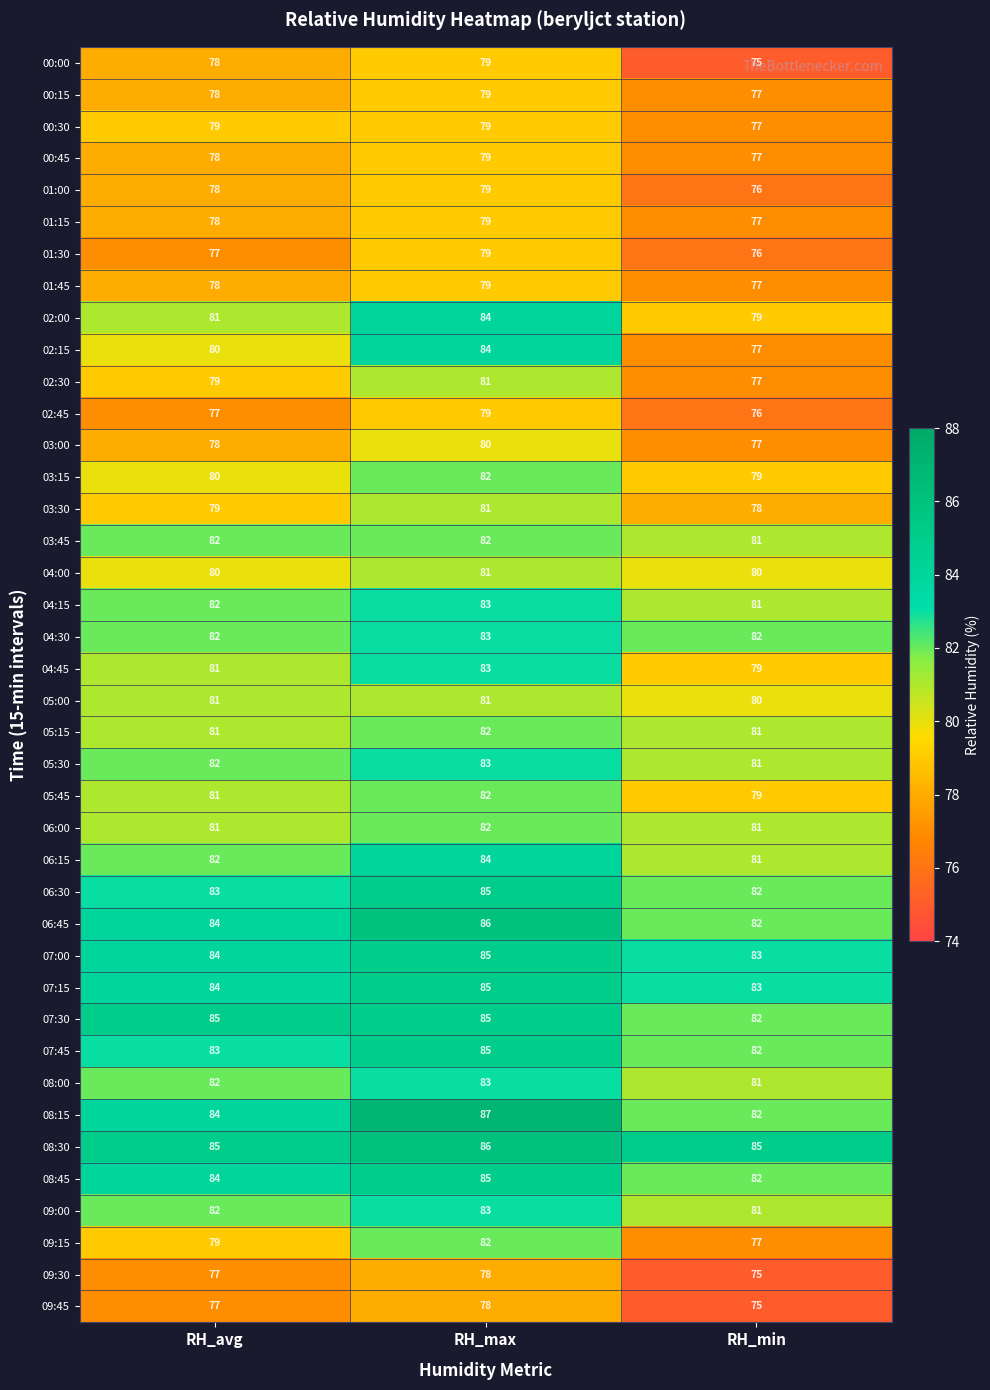

How many series are shown in this chart?

40